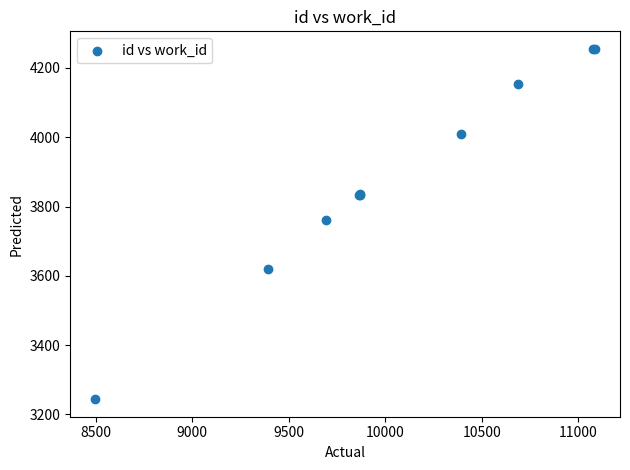

What Y value in the scatter plot is closest to 3749?

3761